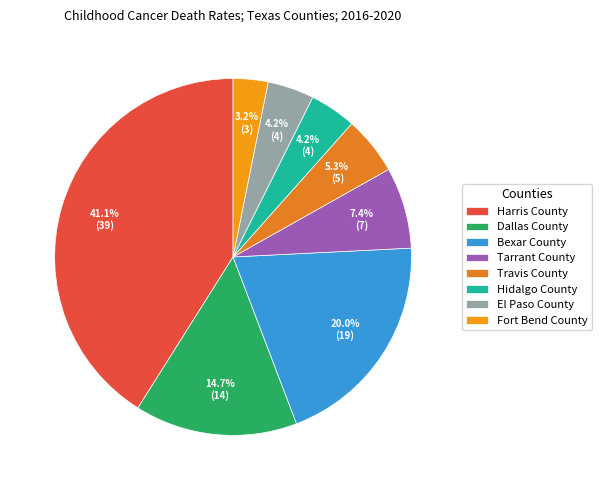

How many slices are in this pie chart?

8